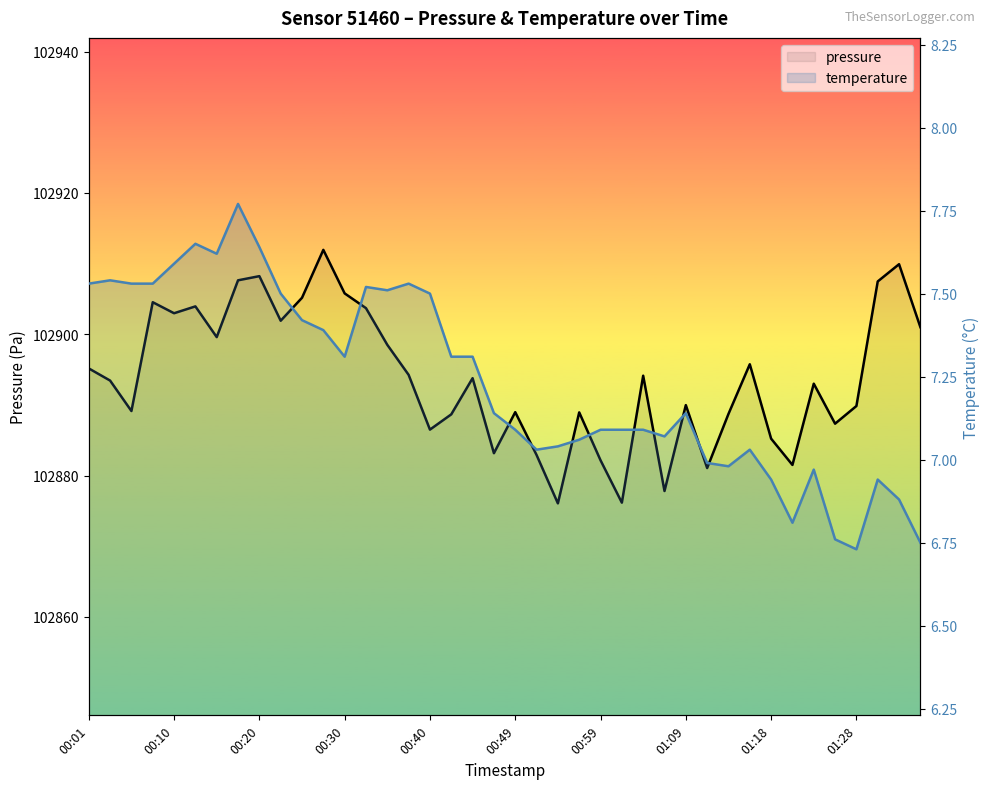

What is the maximum value for pressure?

102911.9